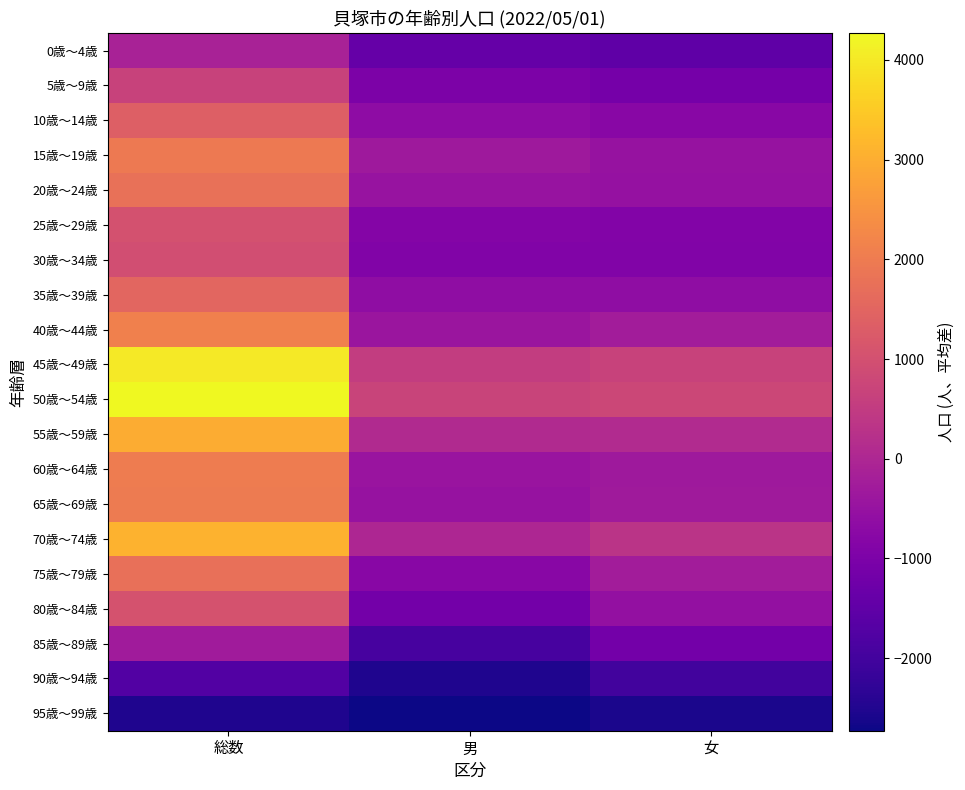

Which label corresponds to the smallest value in the chart?

男